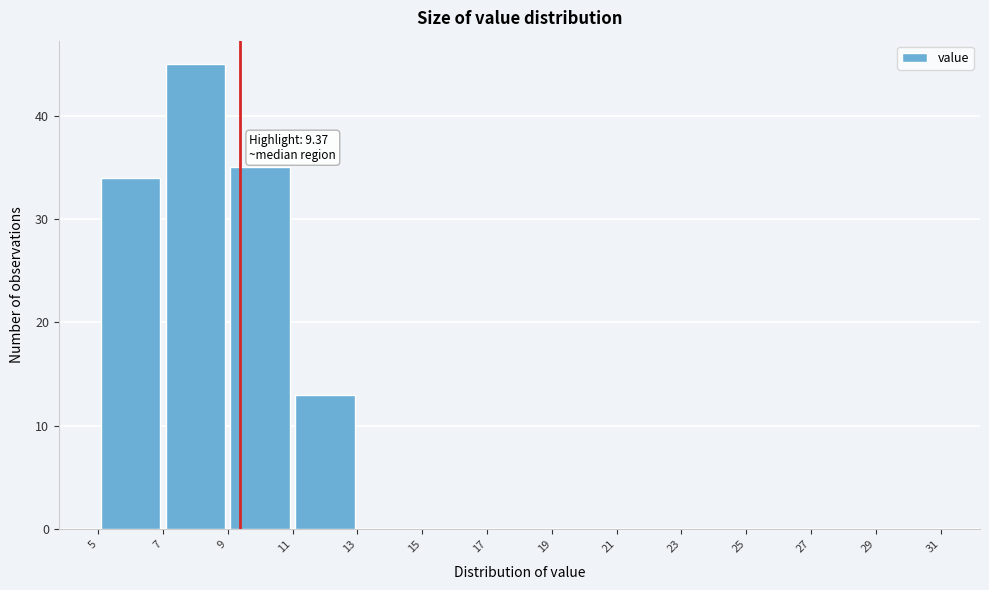

Which range on the x-axis has the tallest bar?

7 to 9